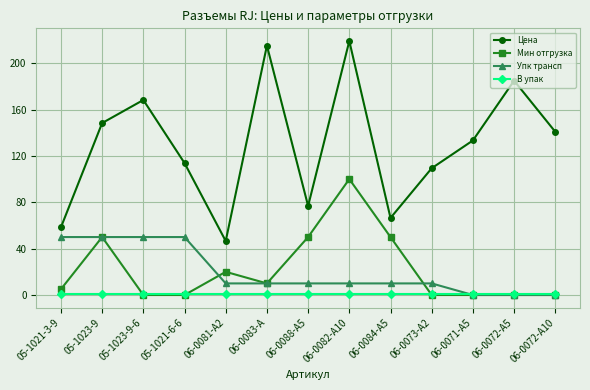

Between 06-0081-A2 and 06-0071-A5, which series saw the biggest shift?

Цена